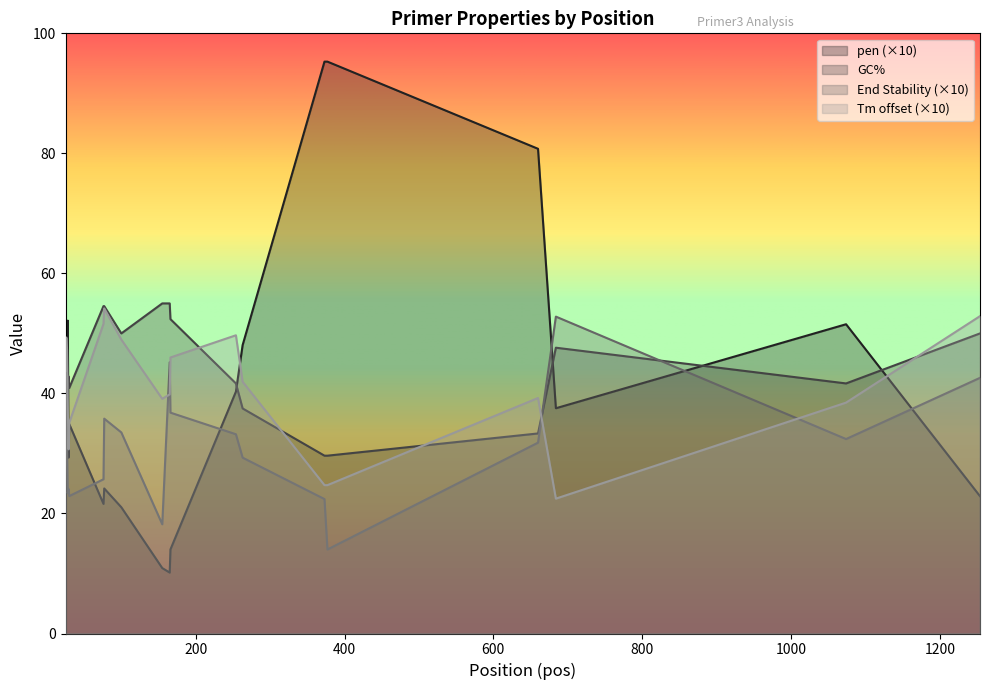

How many data points in pen are above 34?

10